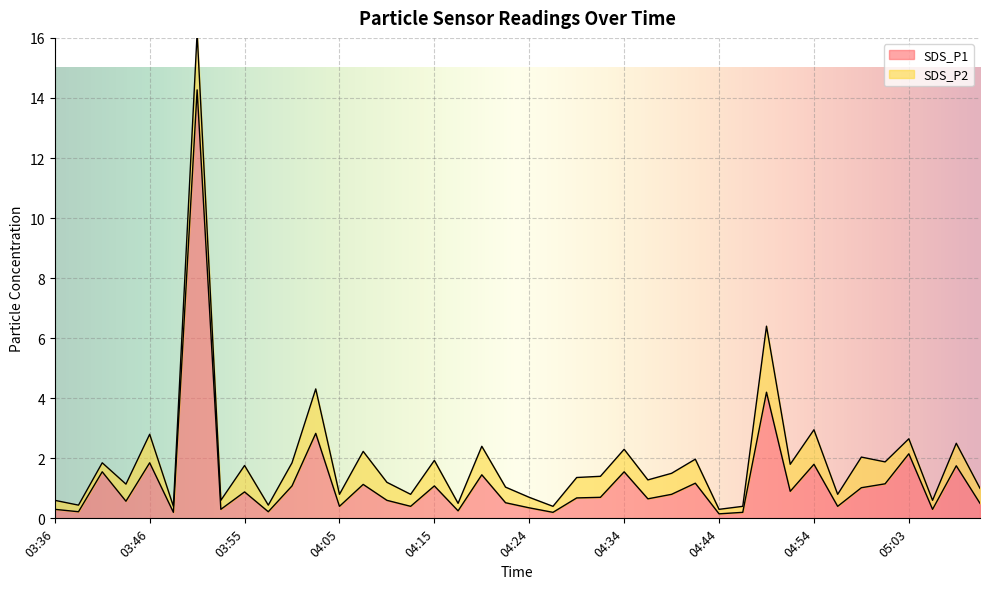

What is the value of the 12th point from the left?

2.8